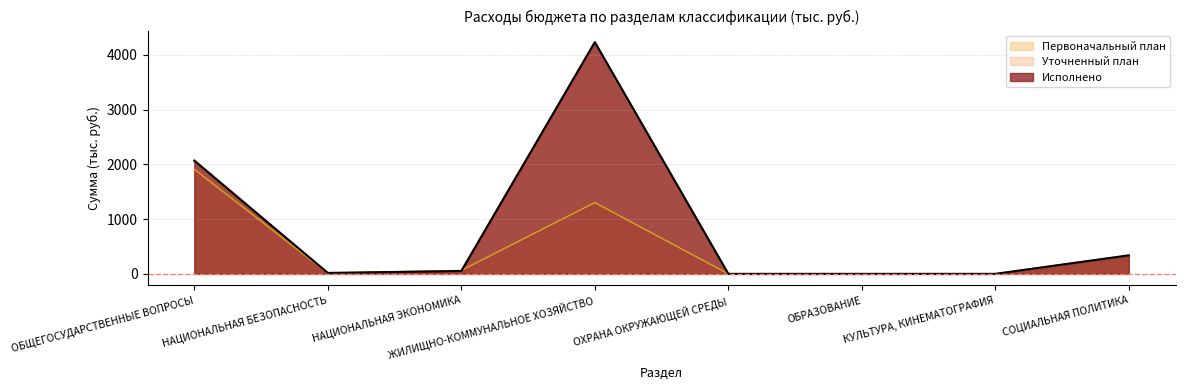

Where is the first local maximum for Первоначальный план?

ЖИЛИЩНО-КОММУНАЛЬНОЕ ХОЗЯЙСТВО